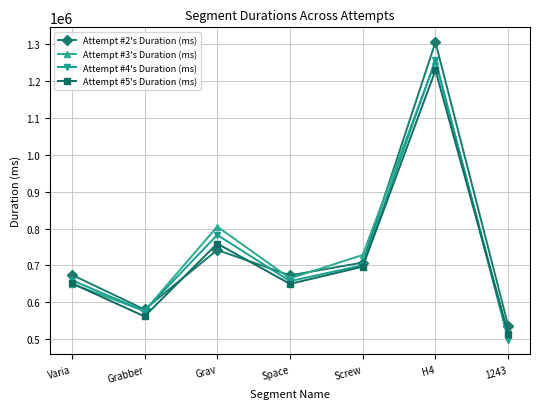

What is the maximum value for Attempt #3's Duration (ms)?

1253311